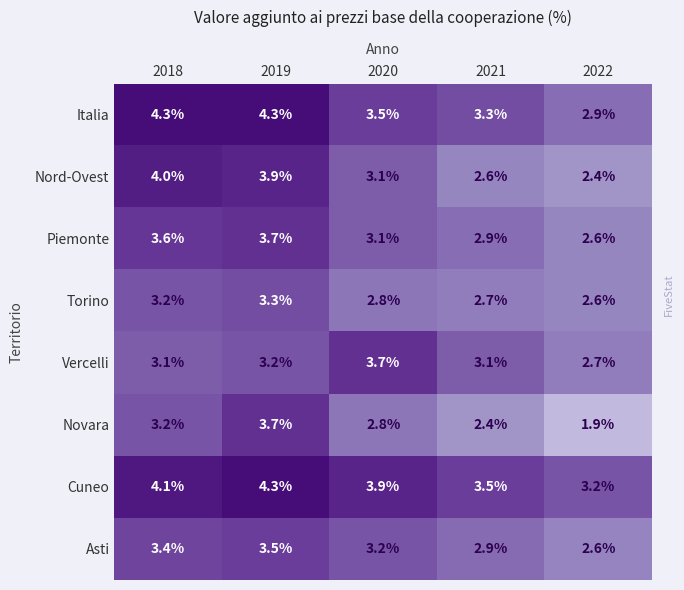

What is the difference between the maximum and second lowest values in the Vercelli series?

0.6